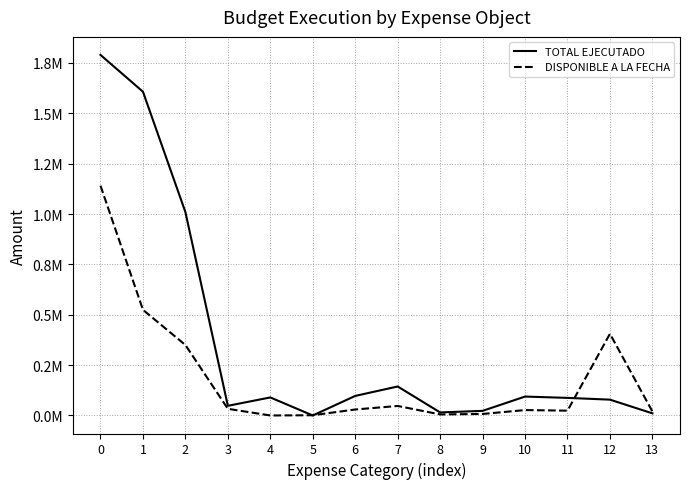

What are all the series names shown in the legend?

TOTAL EJECUTADO, DISPONIBLE A LA FECHA